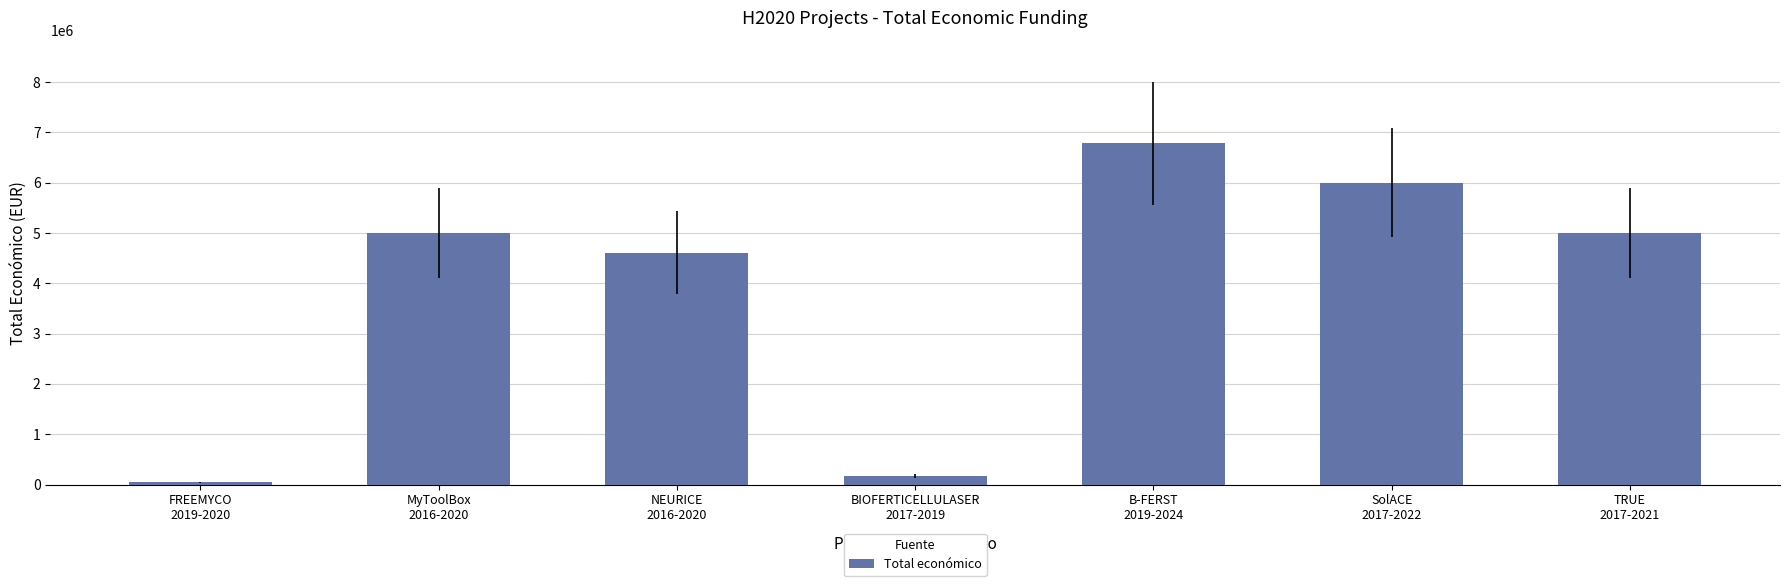

What is the value of the 3rd bar from the left?

4608975